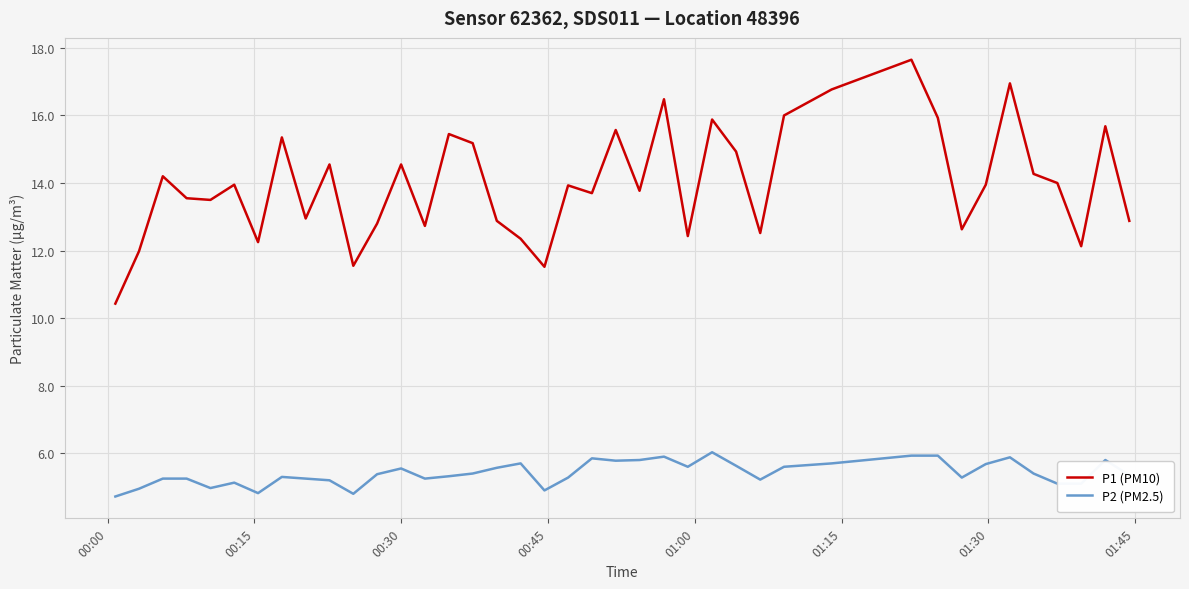

Which series has the largest range (max minus min)?

P1 (PM10)